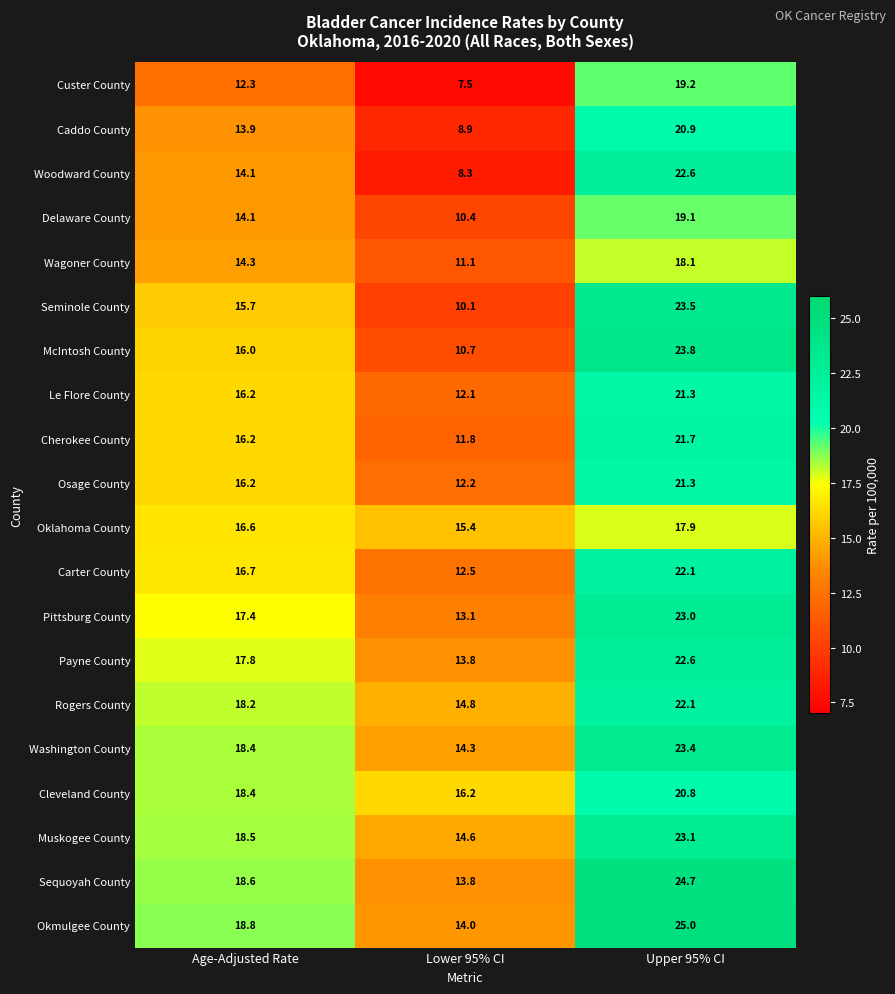

What is the average value of the Payne County series?

18.1